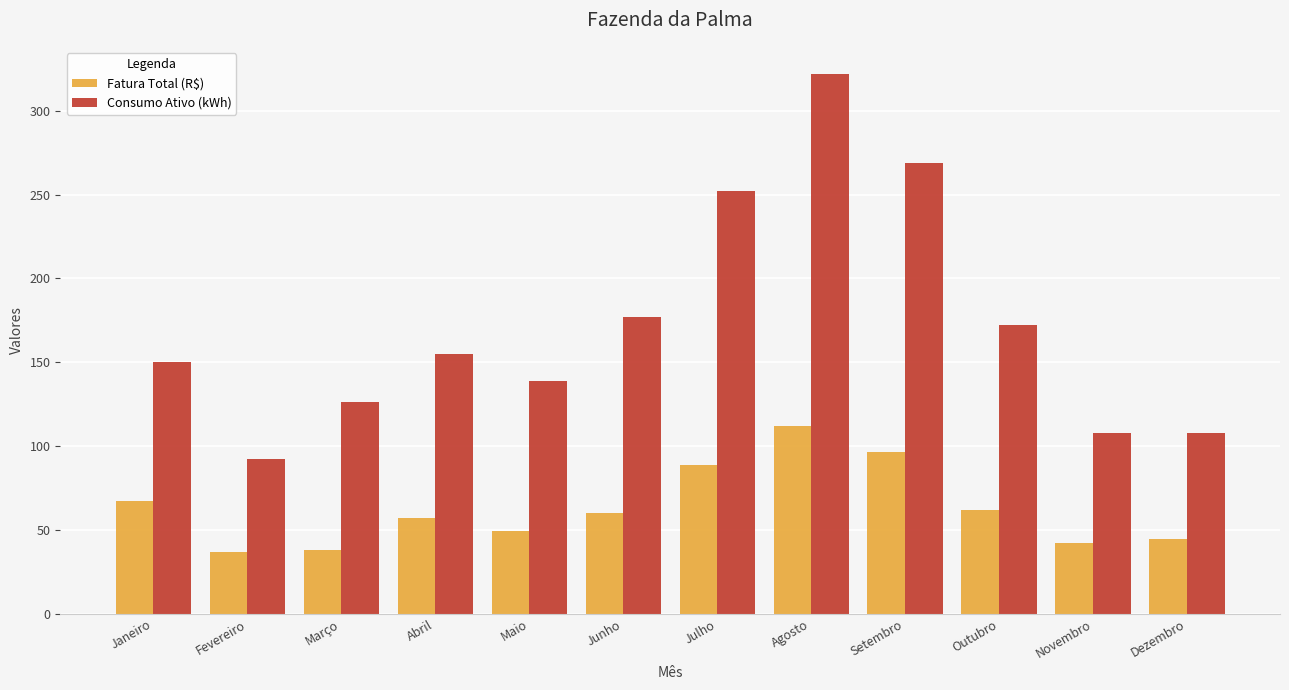

At Junho, list the series in order from smallest to largest.

Fatura Total (R$), Consumo Ativo (kWh)